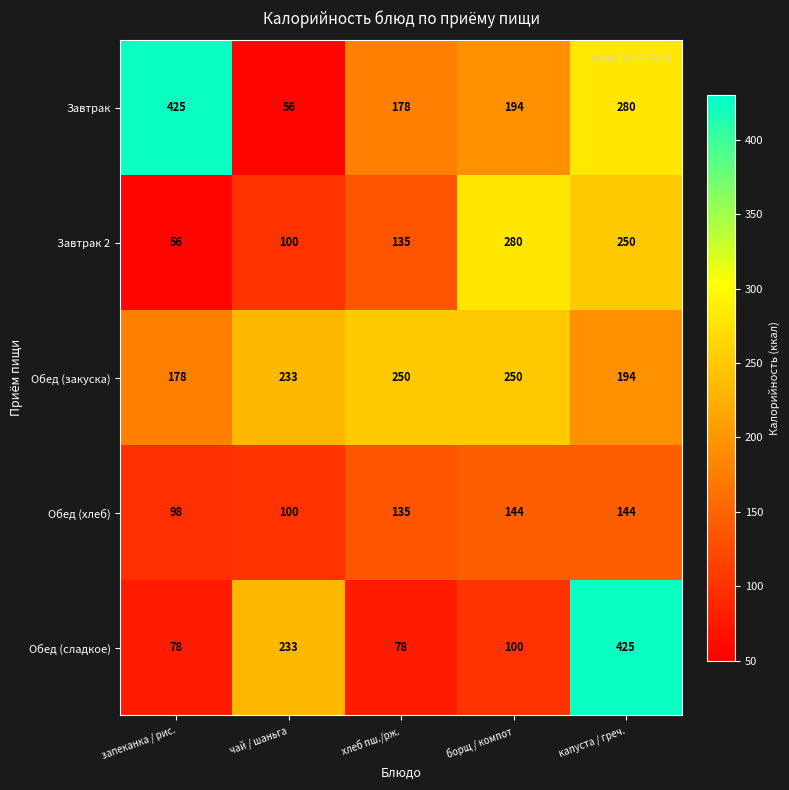

The value of Обед (хлеб) at чай / шаньга is 100. True or false?

True